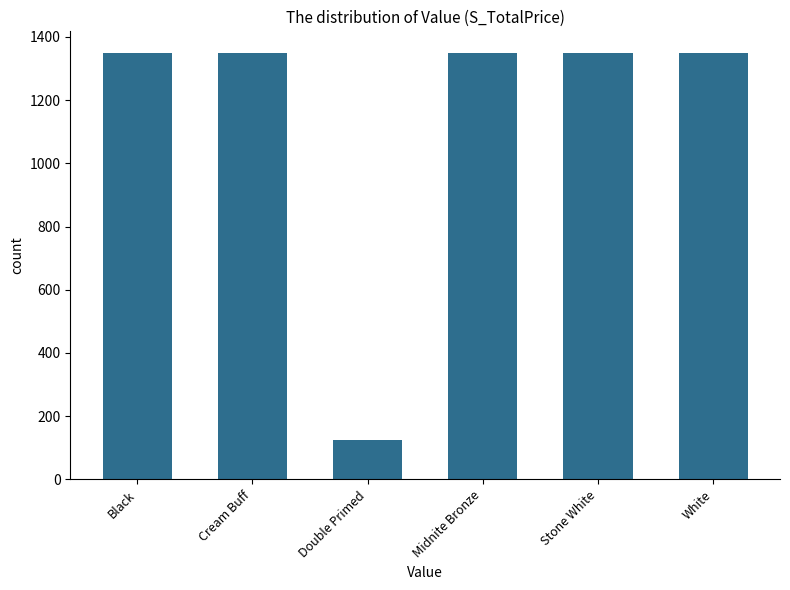

True or false: the data shows 1350 at White.

True